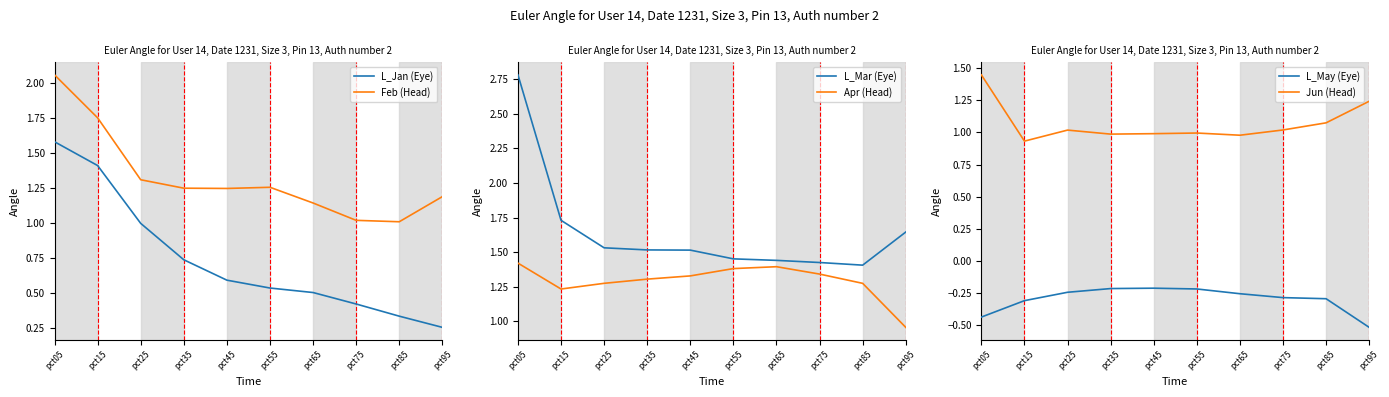

What is the value of the L_Jan (Eye) point at the 10th from the left?

0.3